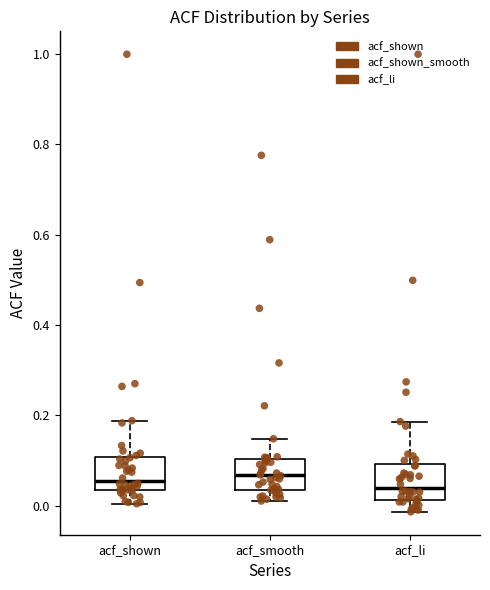

Where does the lower whisker of the box for acf_smooth end on the y-axis? The values are not printed on the chart, so give them approximately, as read against the axis.

0.02